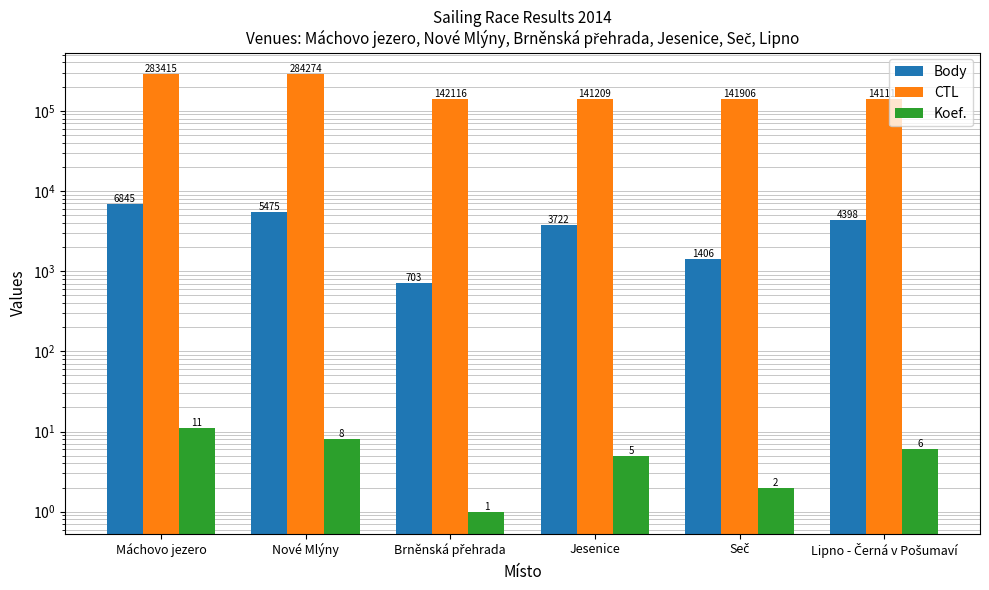

What is the total value across all series at Nové Mlýny?

289757